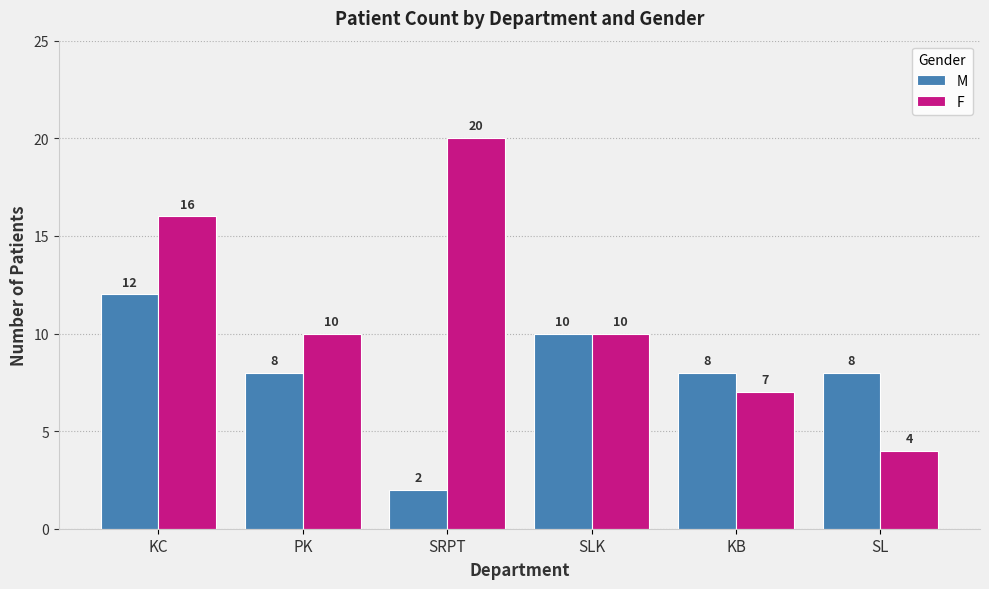

What are all the series names shown in the legend?

M, F